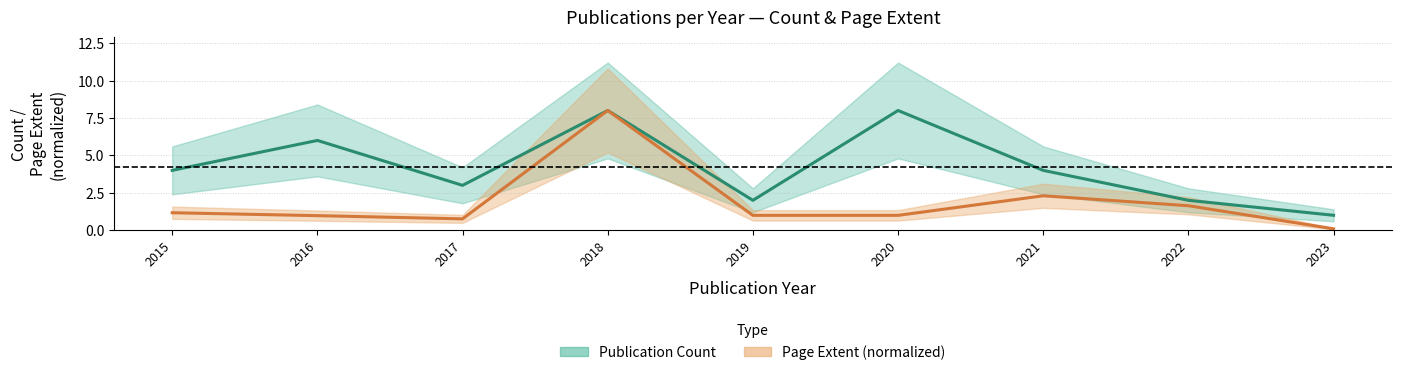

At which category is the sum across all series the highest?

2018